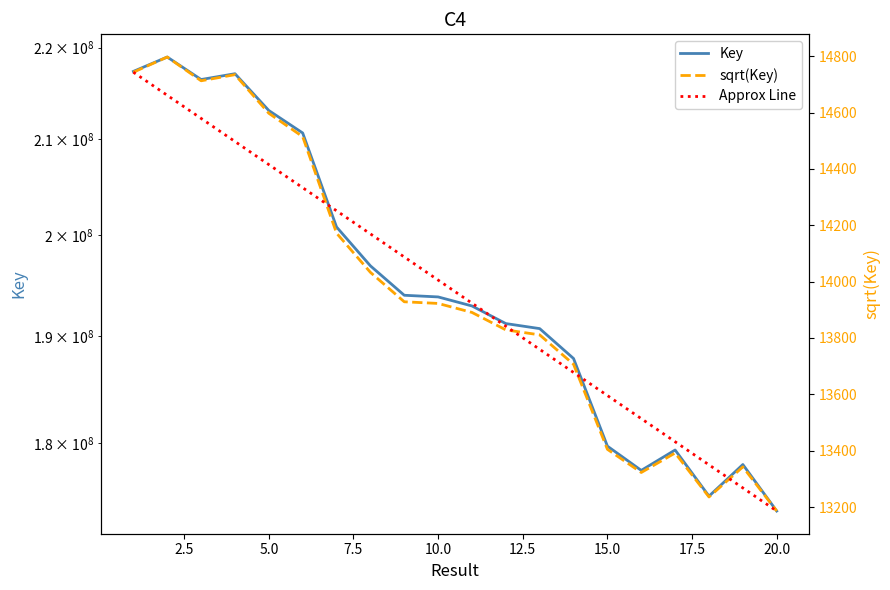

True or false: Key has more than 2 points higher than both neighbors.

True